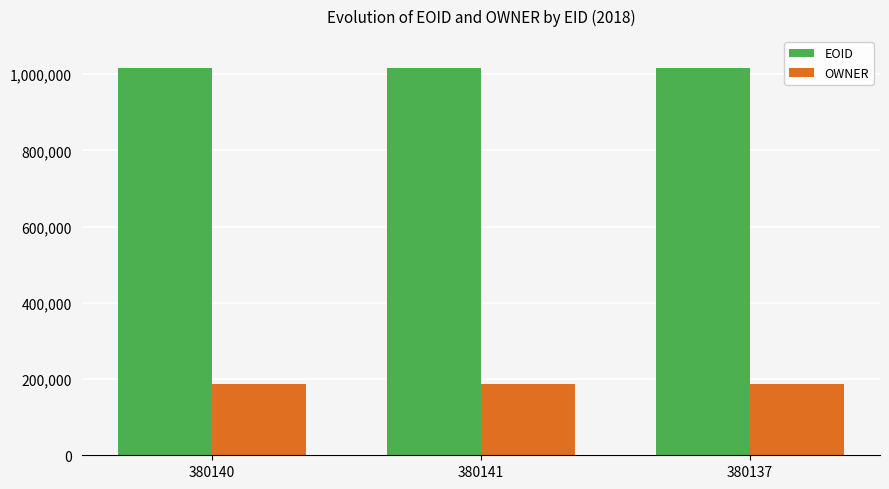

What is the difference between the highest and lowest values at 380137?

829642